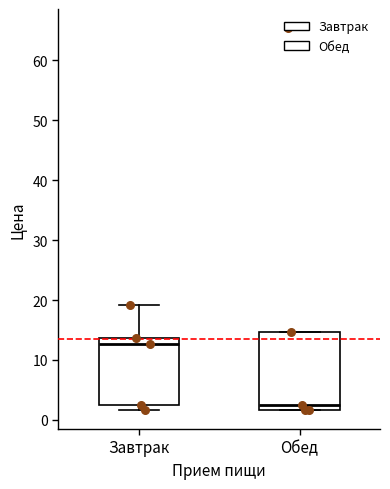

Comparing the boxes themselves (not the whiskers), which one is the tallest?

Обед